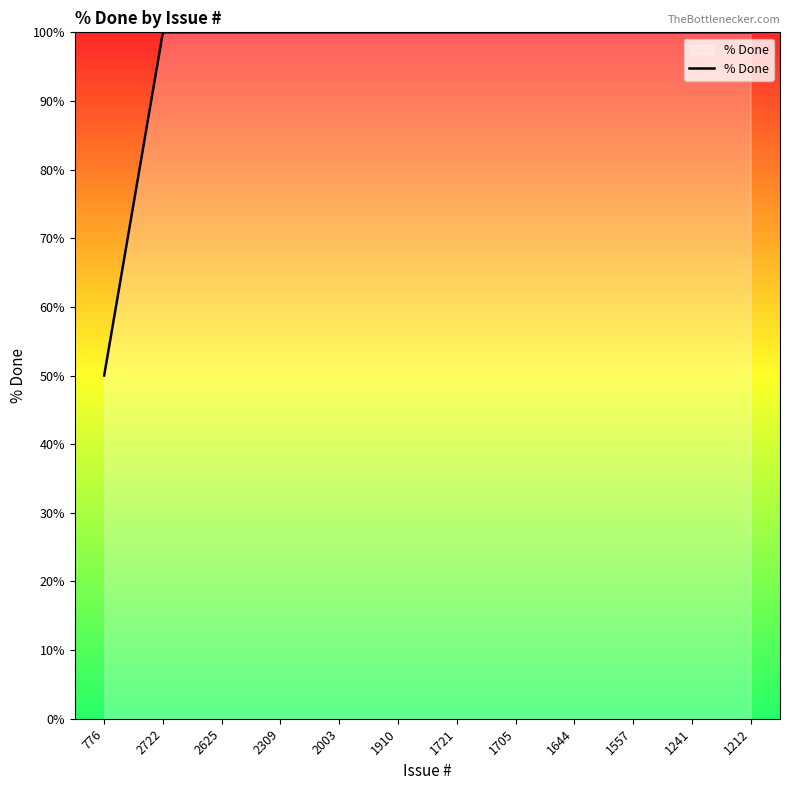

What position from the right is 2625?

10